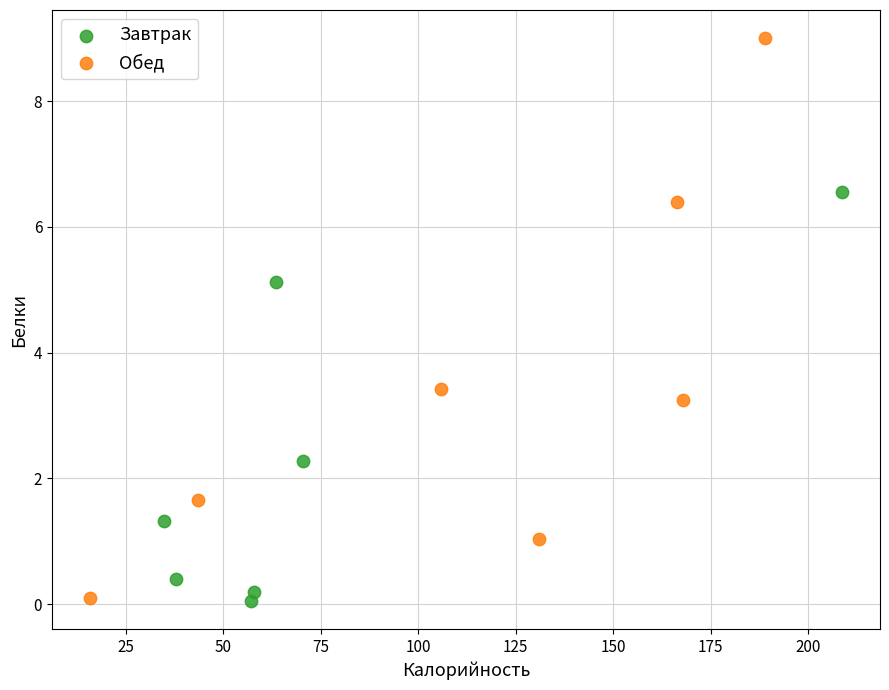

Which series contains the highest Y value?

Обед